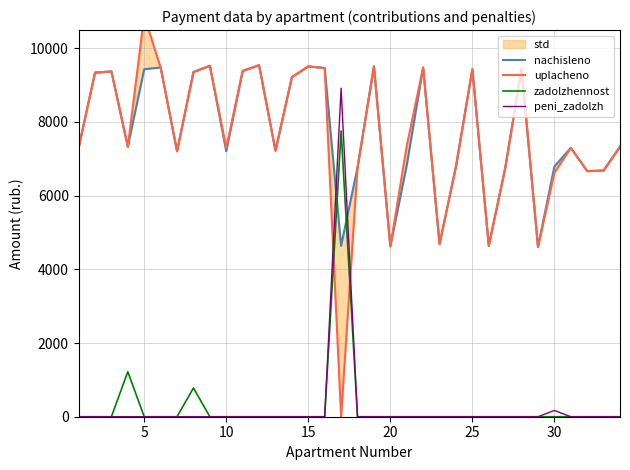

Does the chart display data point markers on the line(s)?

No